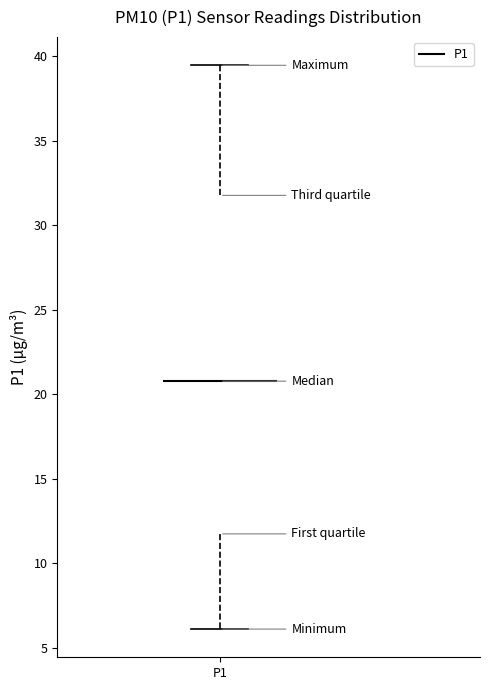

Read this box plot against the y-axis: the position of the median line, the range covered by the box, and the ends of both whiskers. The values are not printed on the chart, so give them approximately, as read against the axis.

median 21.0, box 11.5 to 32.0, whiskers 6.0 to 39.5